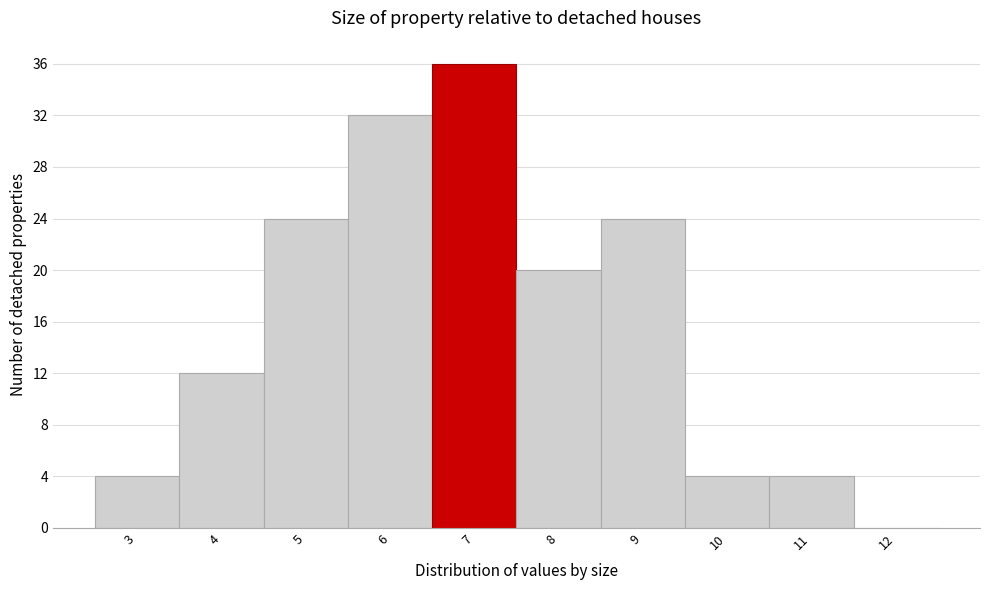

Reading left to right, list all the values displayed in this chart.

3=4	4=12	5=24	6=32	7=36	8=20	9=24	10=4	11=4	12=0